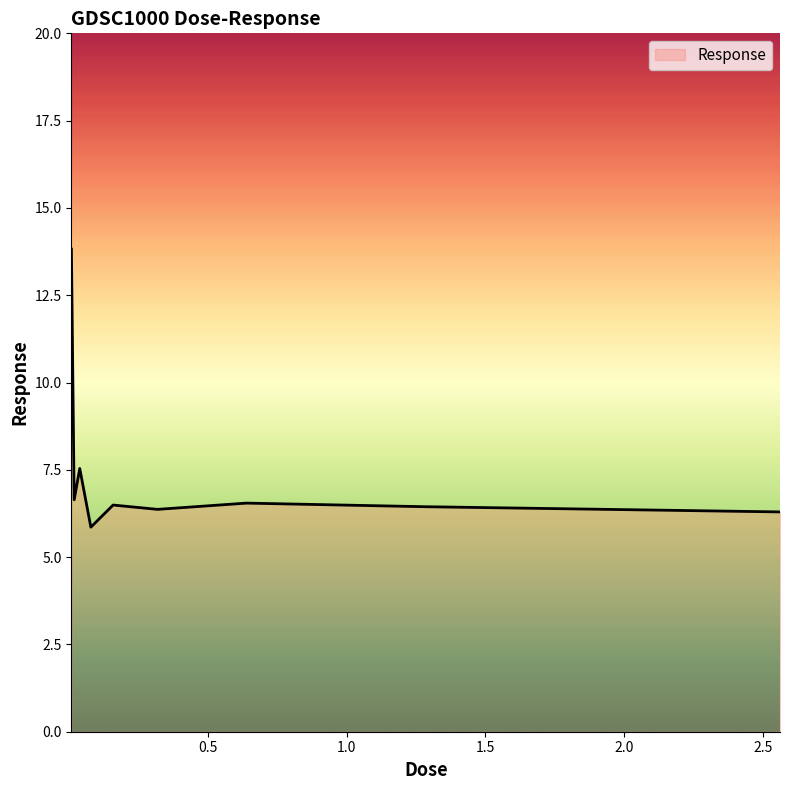

What is the smallest value displayed?

5.9